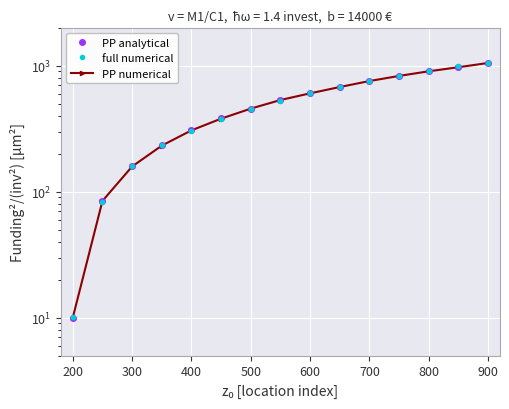

Is it true that full numerical equals 212.1 at 900?

False